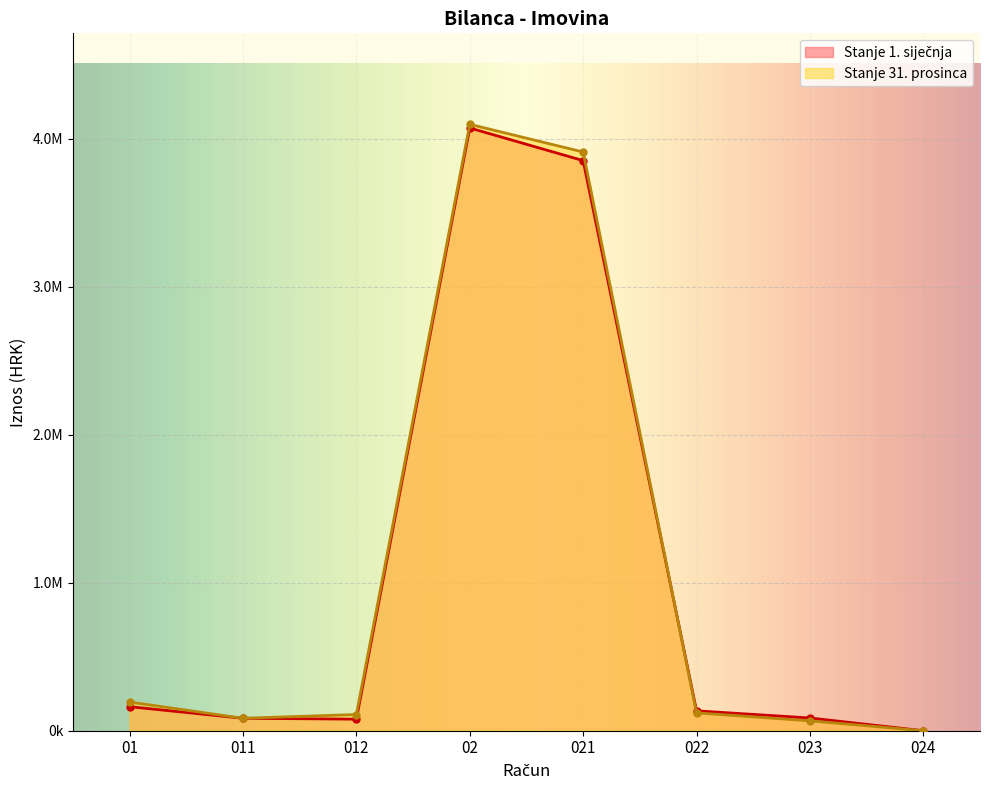

List the series in order of their overall mean, highest first.

Stanje 31. prosinca, Stanje 1. siječnja